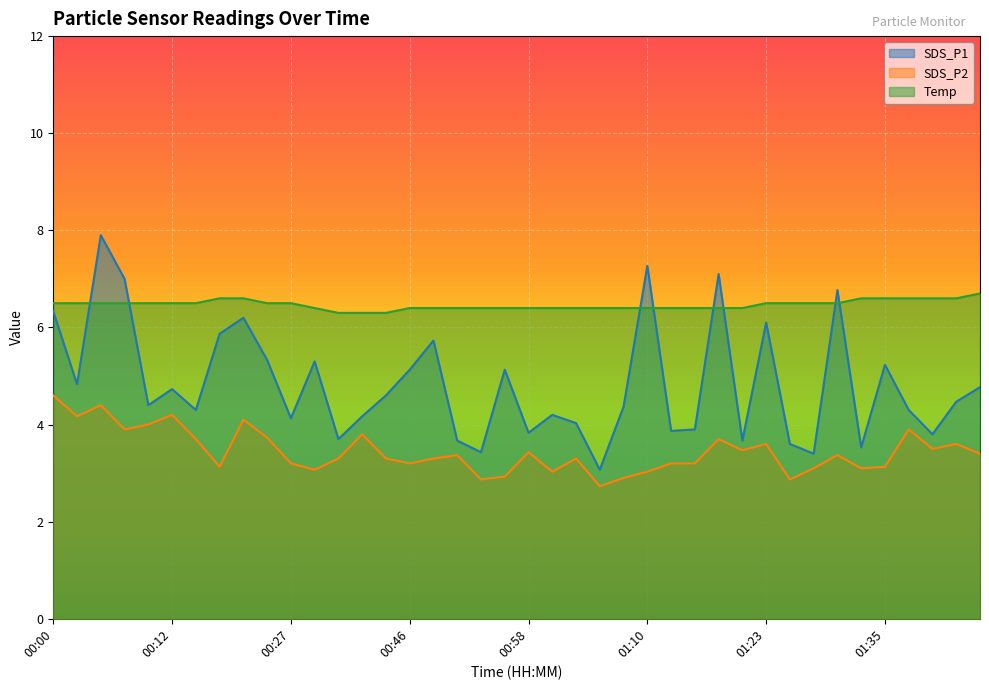

Which label corresponds to the smallest value in the chart?

01:06